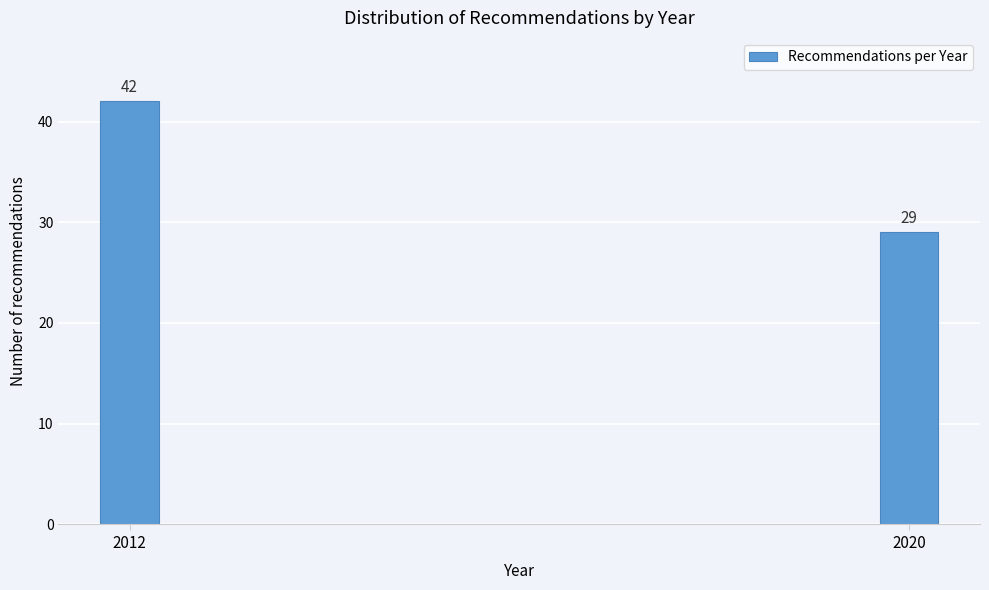

Reading left to right, transcribe all the data shown in this chart.

42	29